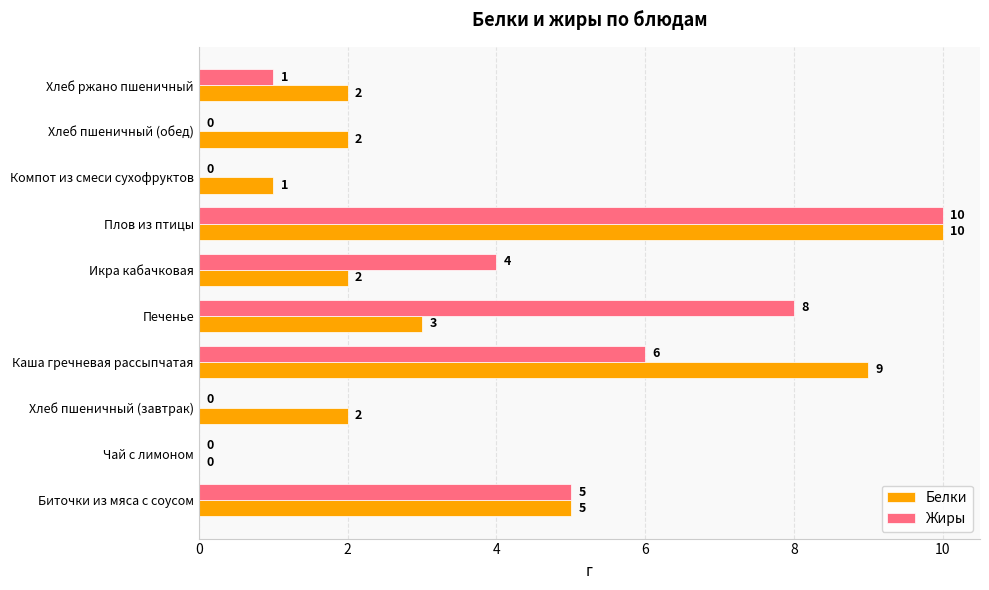

What is the sum of all Жиры values?

34